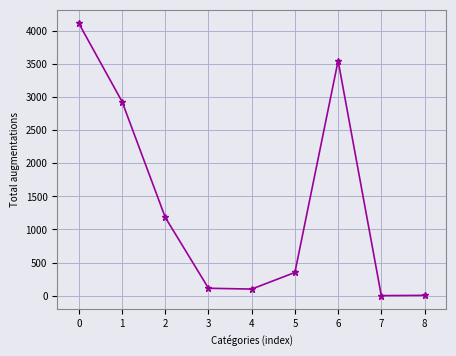

The value at 1 is 1053. True or false?

False